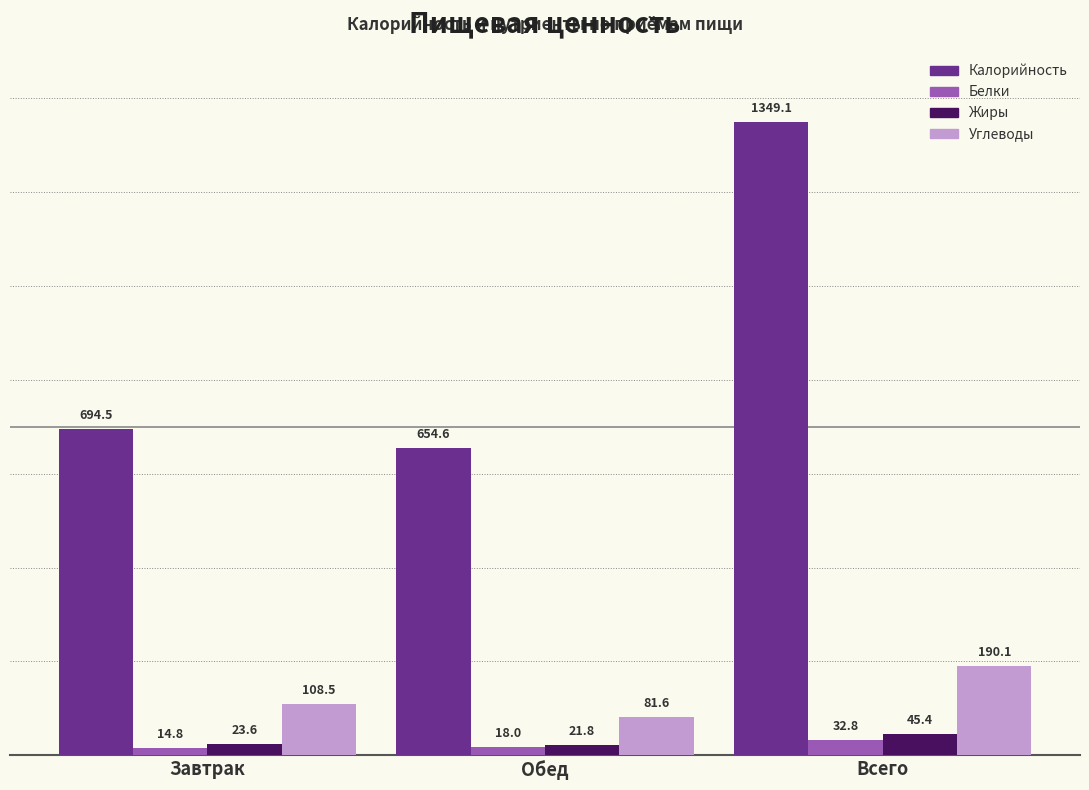

What is the total value across all series at Обед?

776.1